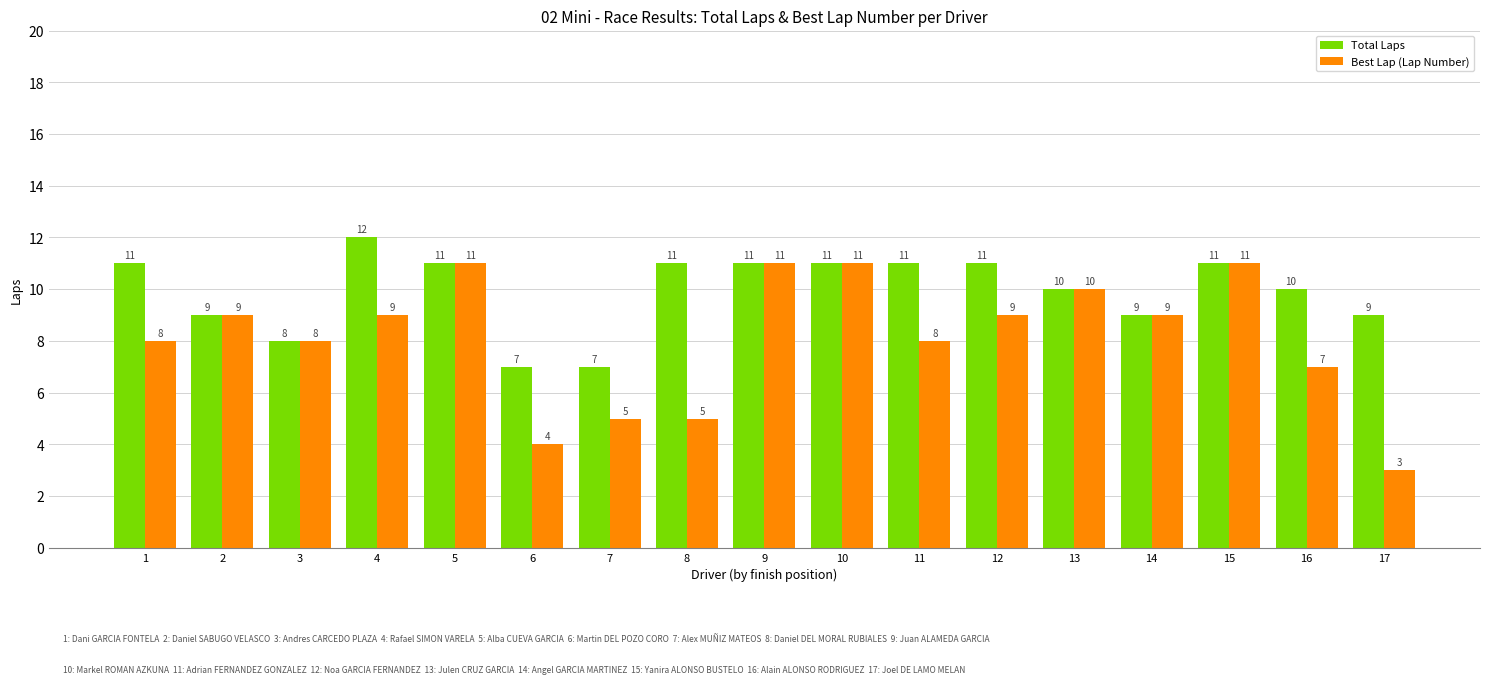

Which series changed the most between 14 and 16?

Best Lap (Lap Number)